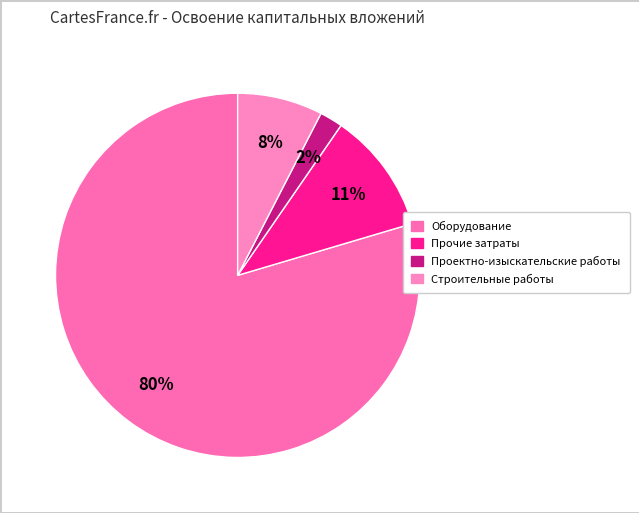

Rank the categories by value from lowest to highest.

Проектно-изыскательские работы, Строительные работы, Прочие затраты, Оборудование